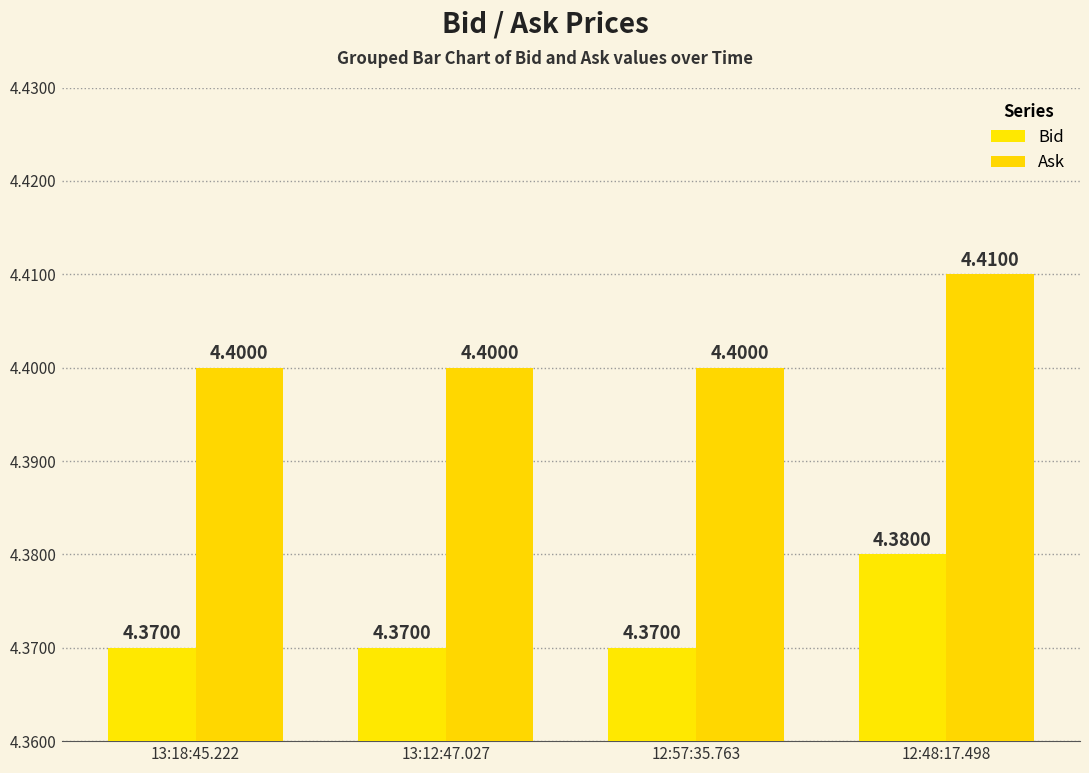

What is the value of the Ask bar at the 2nd from the left?

4.4